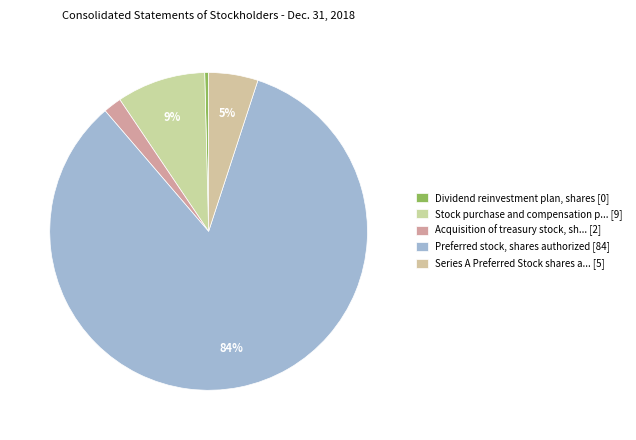

Rank the categories by value from lowest to highest.

Dividend reinvestment plan, shares [0], Acquisition of treasury stock, sh... [2], Series A Preferred Stock shares a... [5], Stock purchase and compensation p... [9], Preferred stock, shares authorized [84]